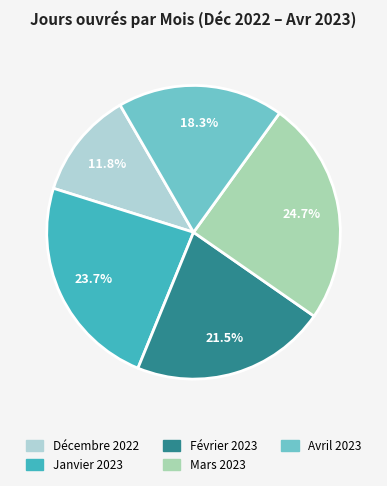

Rank the categories by value from lowest to highest.

Décembre 2022, Avril 2023, Février 2023, Janvier 2023, Mars 2023